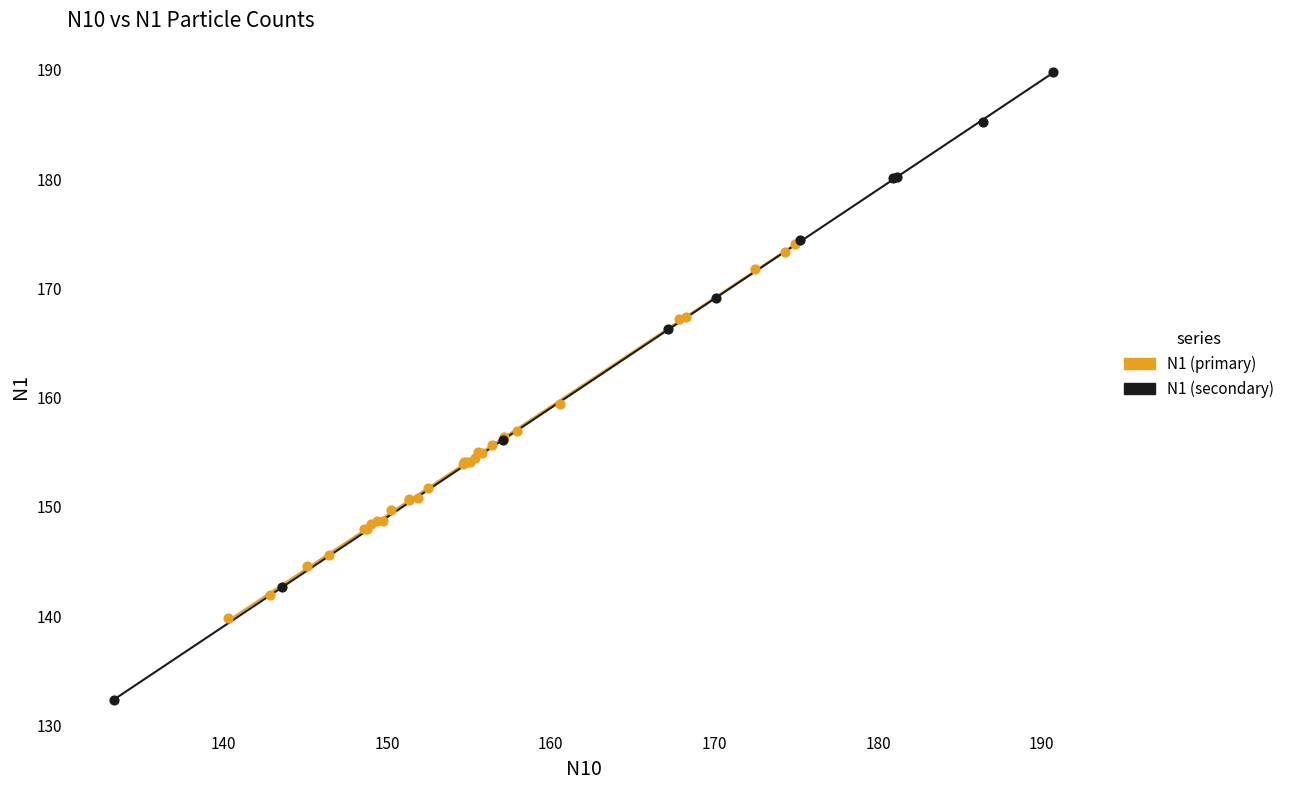

Which series reaches the minimum Y coordinate?

N1 (secondary)